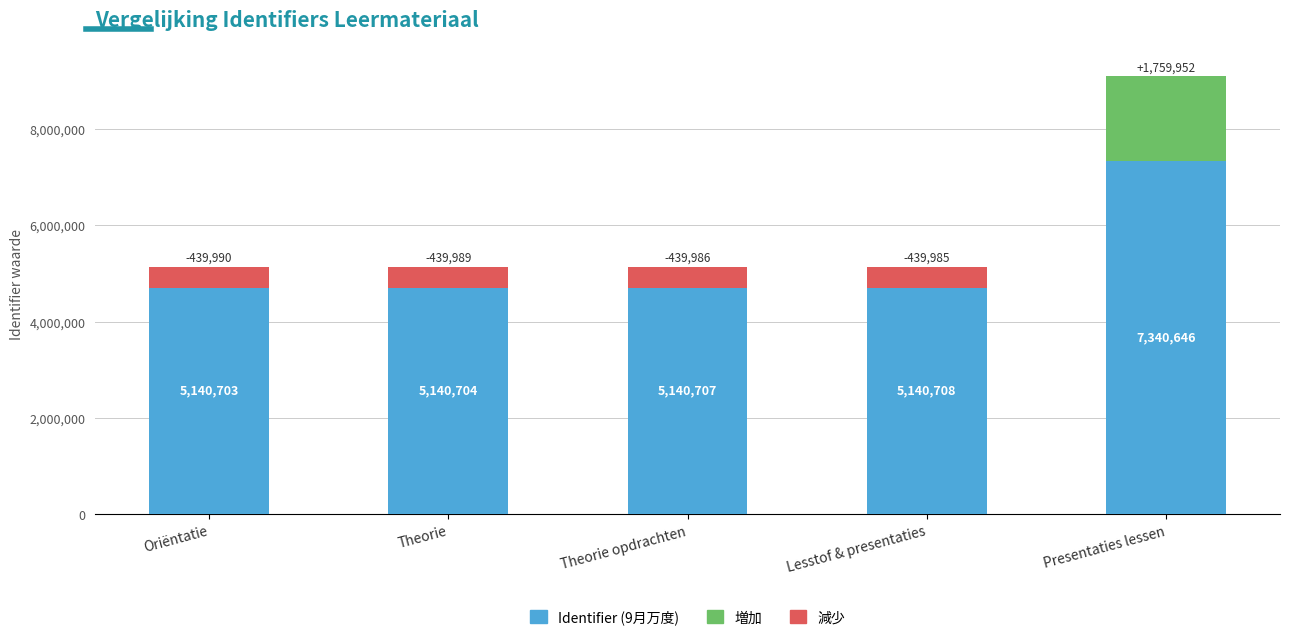

What is the greatest value displayed?

7340646